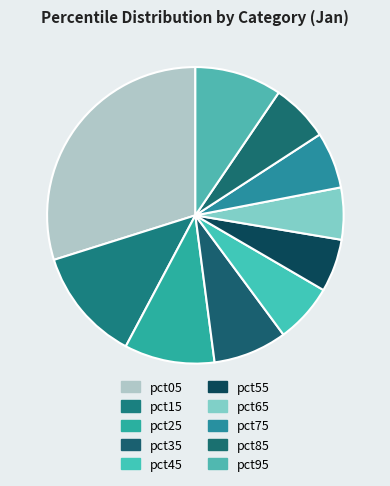

What percentage is the pct95 slice, to the nearest percent?

9%